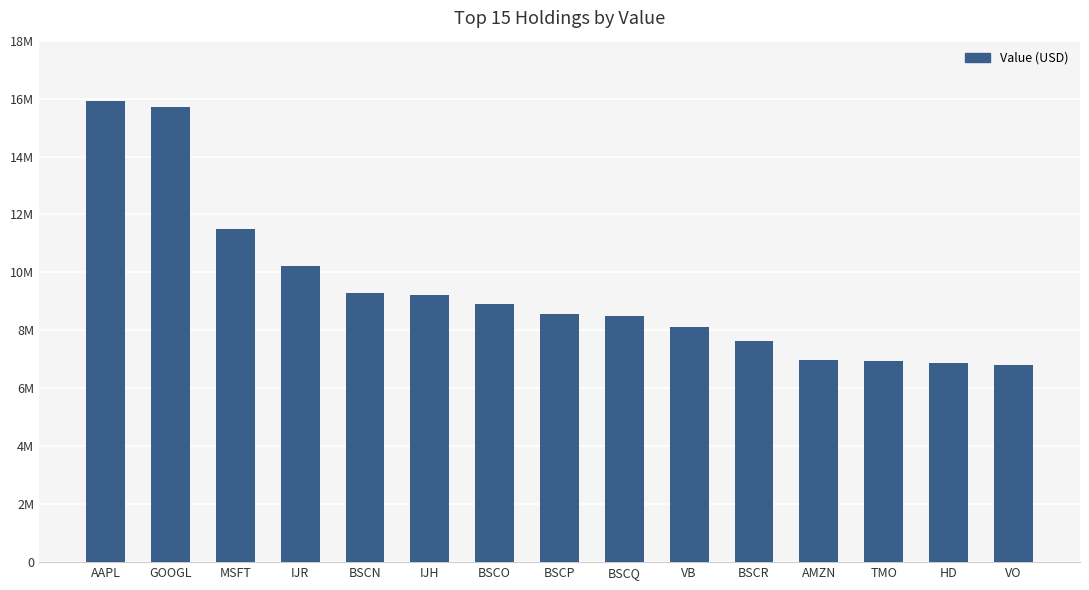

Reading right to left, what are all the values shown in this chart?

6817000	6886000	6934000	6966000	7624000	8100000	8497000	8579000	8901000	9212000	9297000	10221000	11503000	15704000	15902000